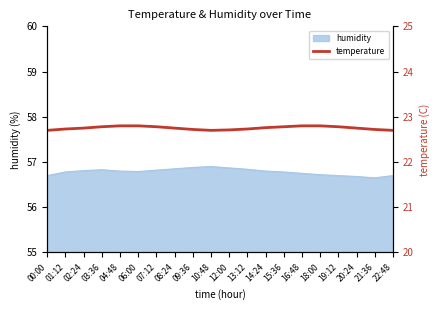

The value of humidity at 20:24 is 77.5. True or false?

False